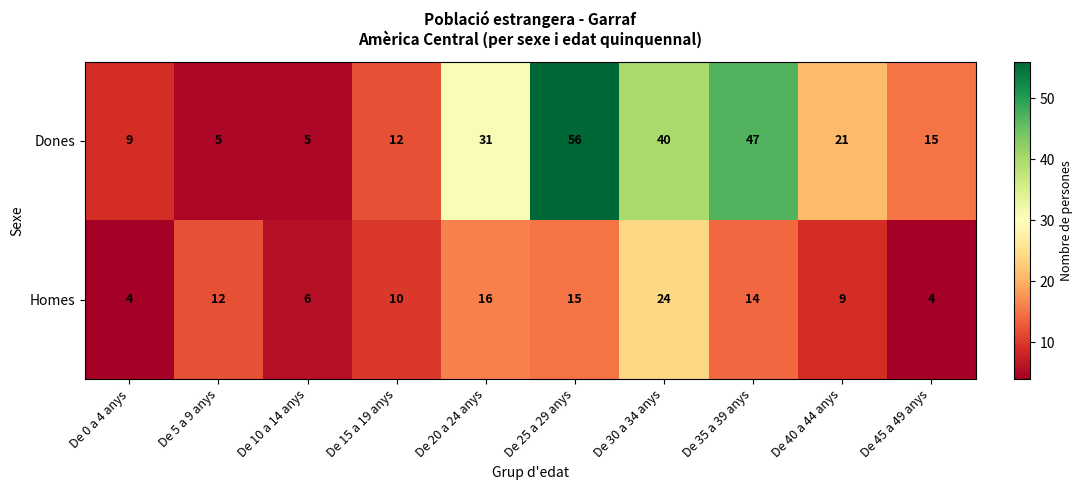

At which category is the sum across all series the highest?

De 25 a 29 anys